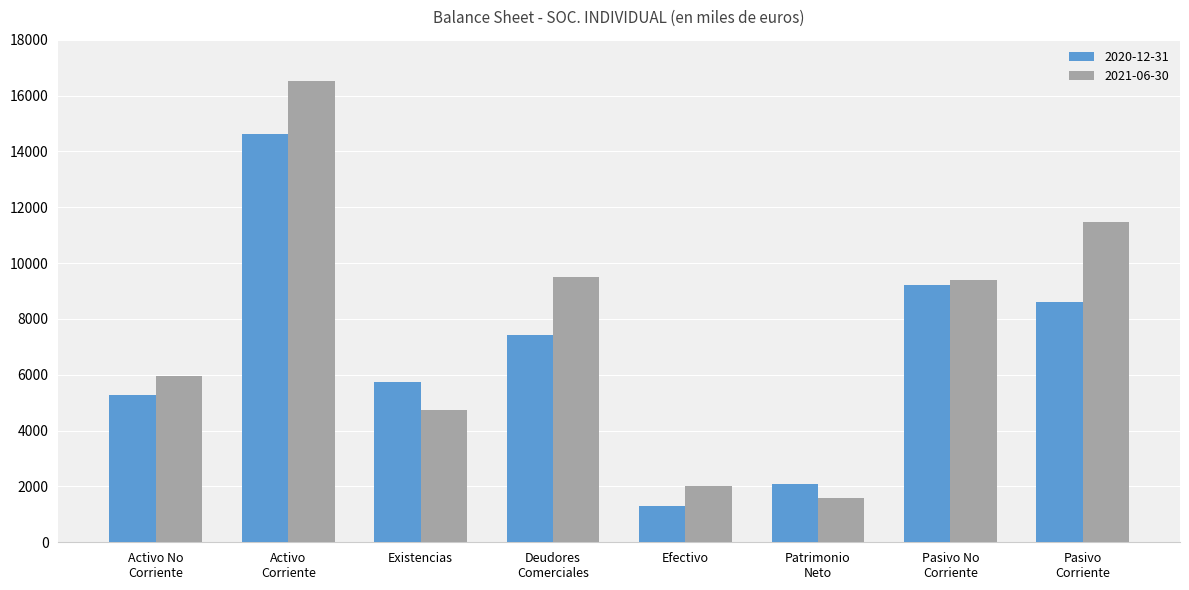

List the series in order of their peak value, highest first.

2021-06-30, 2020-12-31